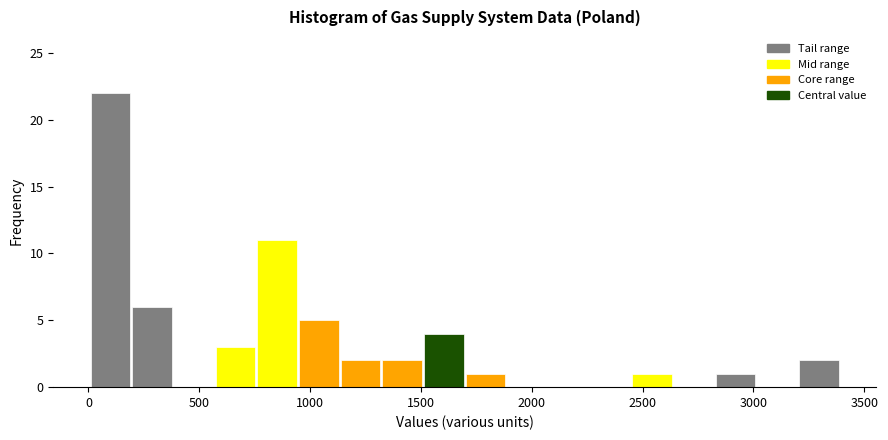

Read against the x-axis, roughly where is the centre of the tallest bar?

100